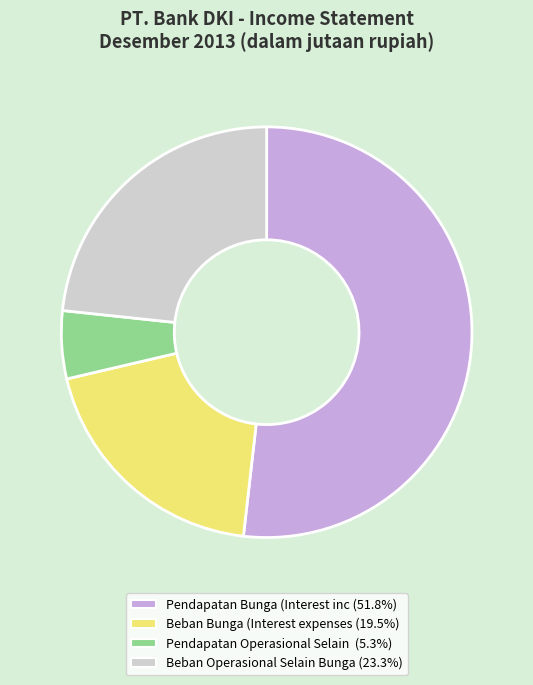

Is there a majority slice in this chart?

Yes